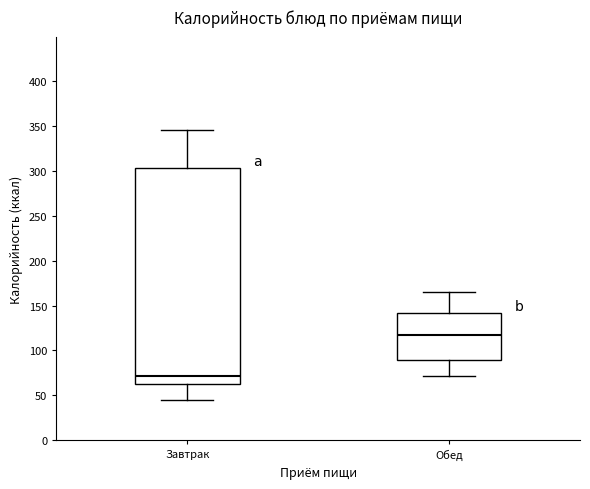

Reading left to right, read every box against the y-axis: the position of its median line, the range the box covers, and the ends of its whiskers. The values are not printed on the chart, so give them approximately, as read against the axis.

Завтрак: median 70, box 65 to 305, whiskers 45 to 345
Обед: median 115, box 90 to 140, whiskers 70 to 165